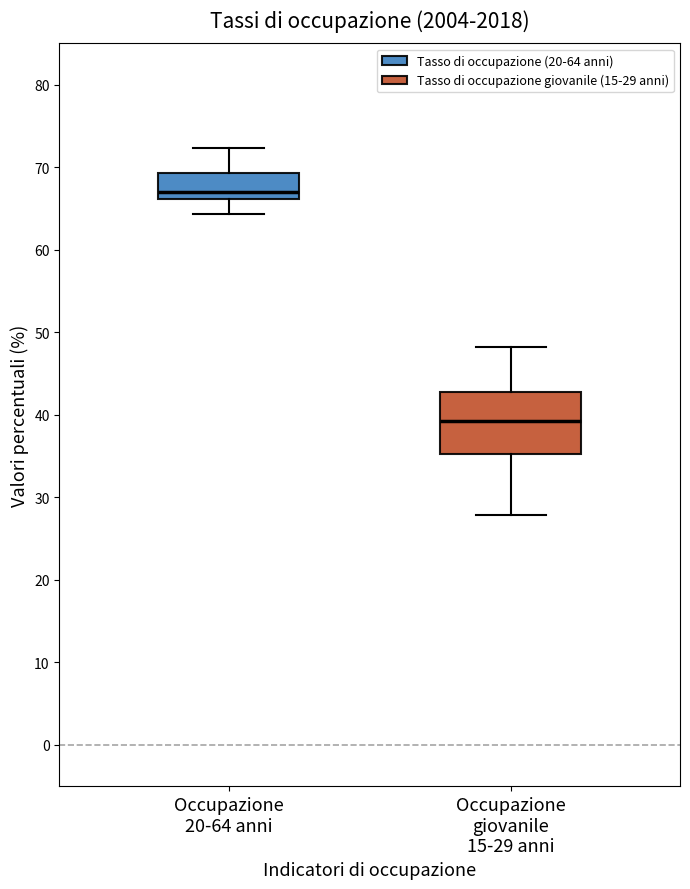

Which box has the lowest median line?

Occupazione giovanile 15-29 anni